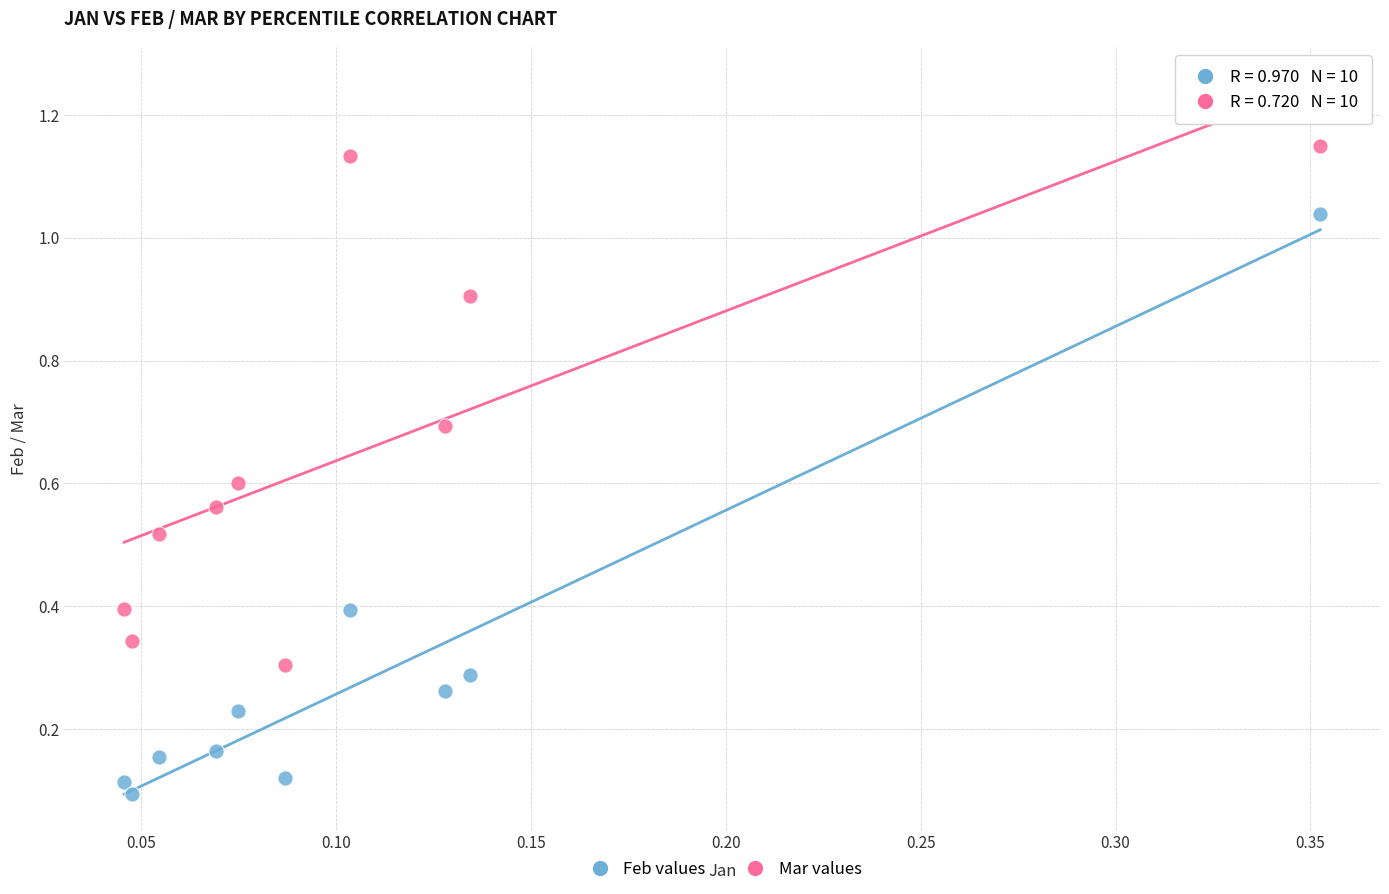

Which series contains the lowest Y value?

Feb values